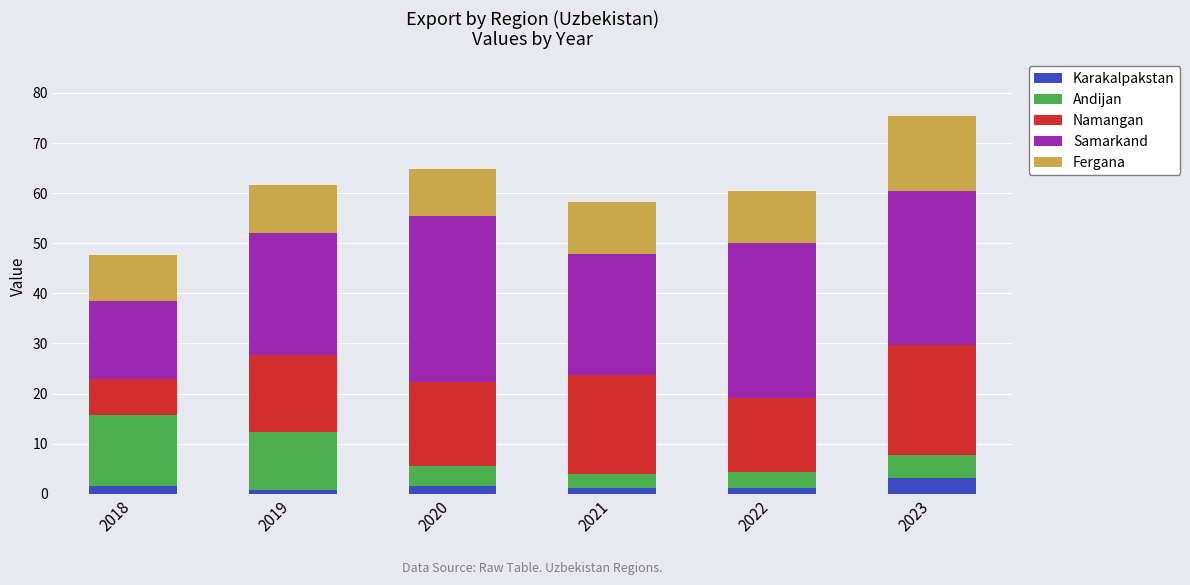

What is the sum of all Karakalpakstan values?

9.3